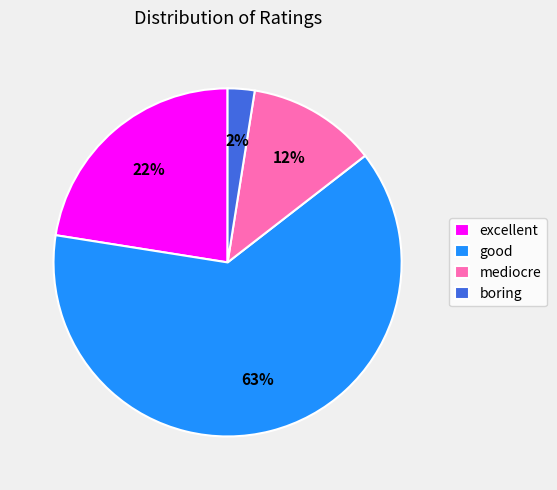

What is the majority slice?

good